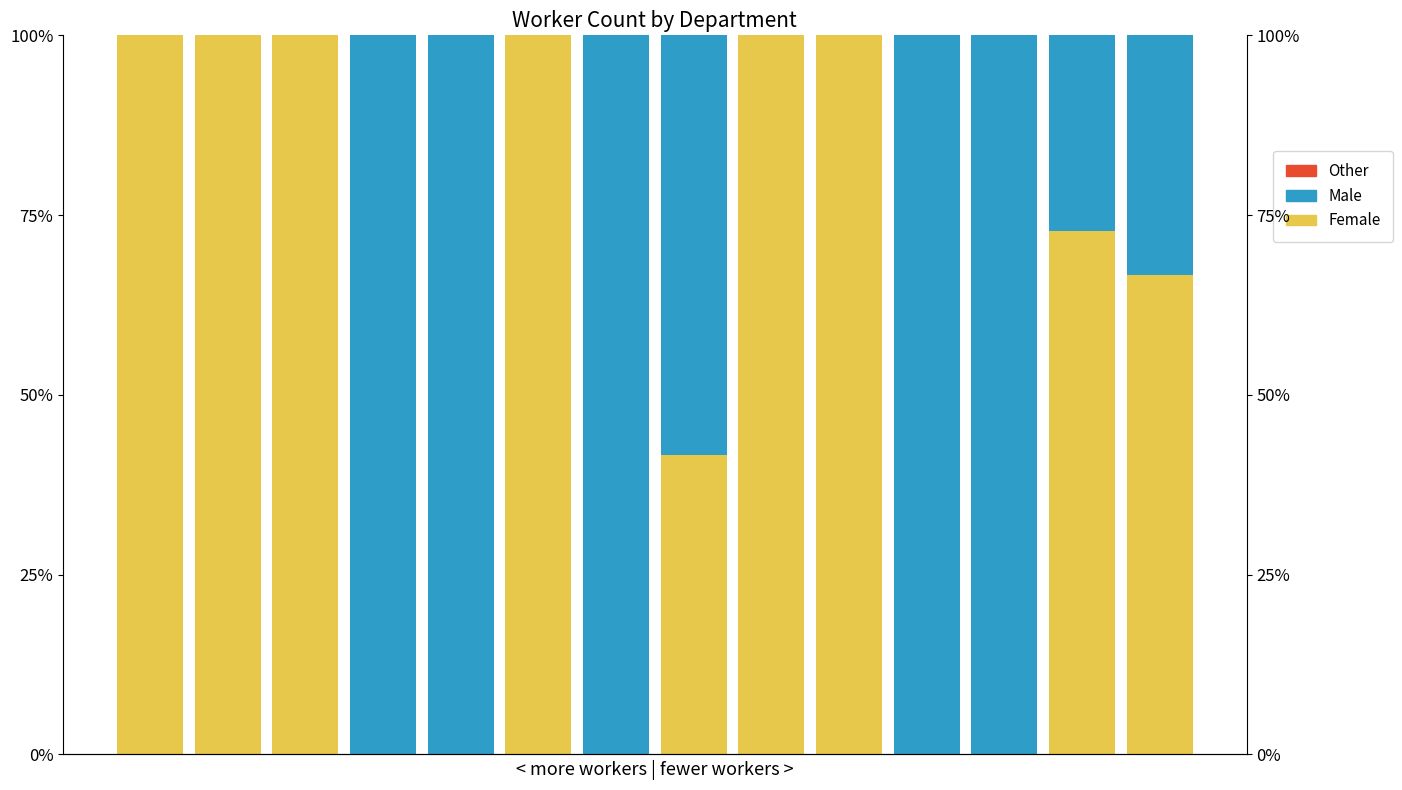

Count the number of categories in the chart.

14